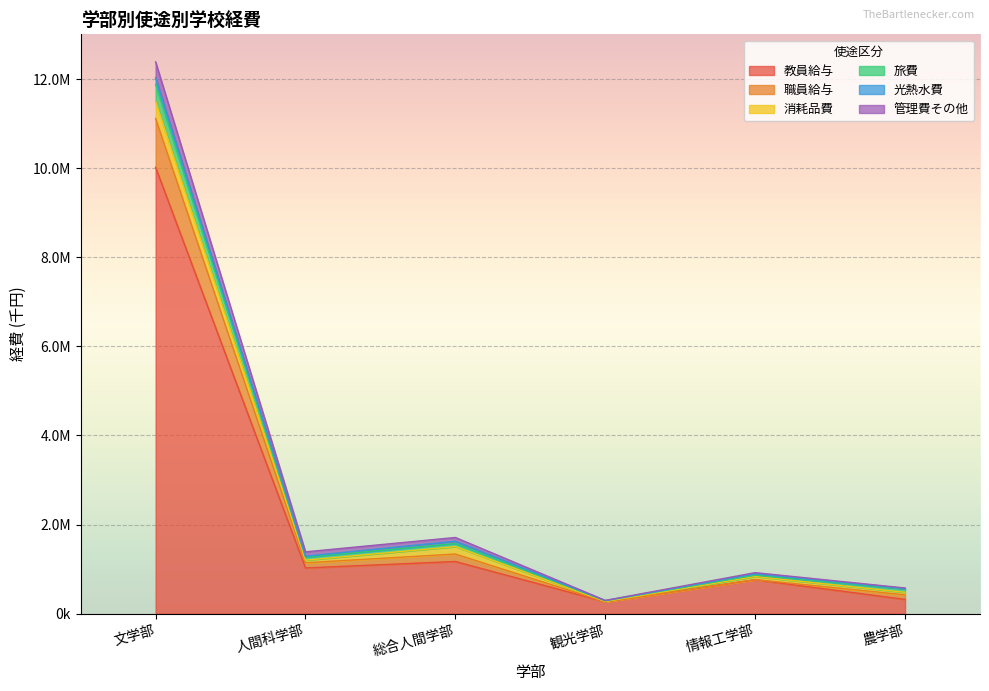

What is the sum of the 教員給与 values at 人間科学部 and 情報工学部?

1787460